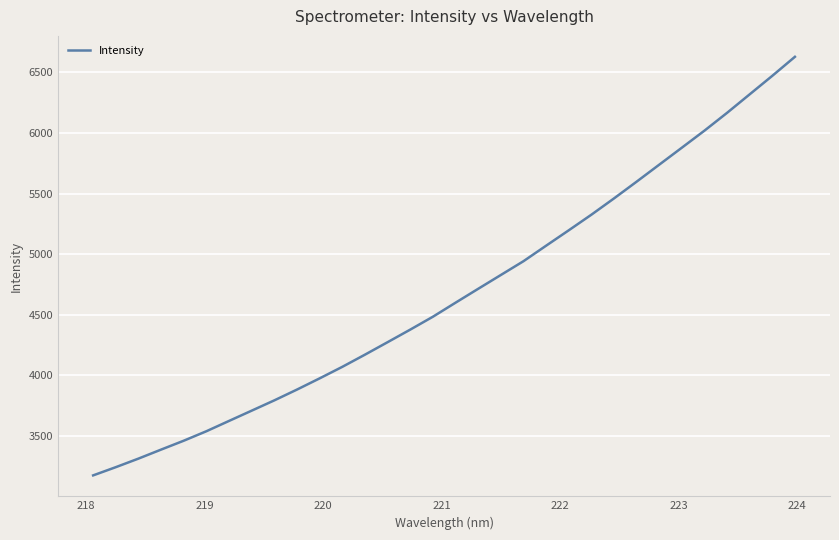

Count the number of data series in this chart.

1